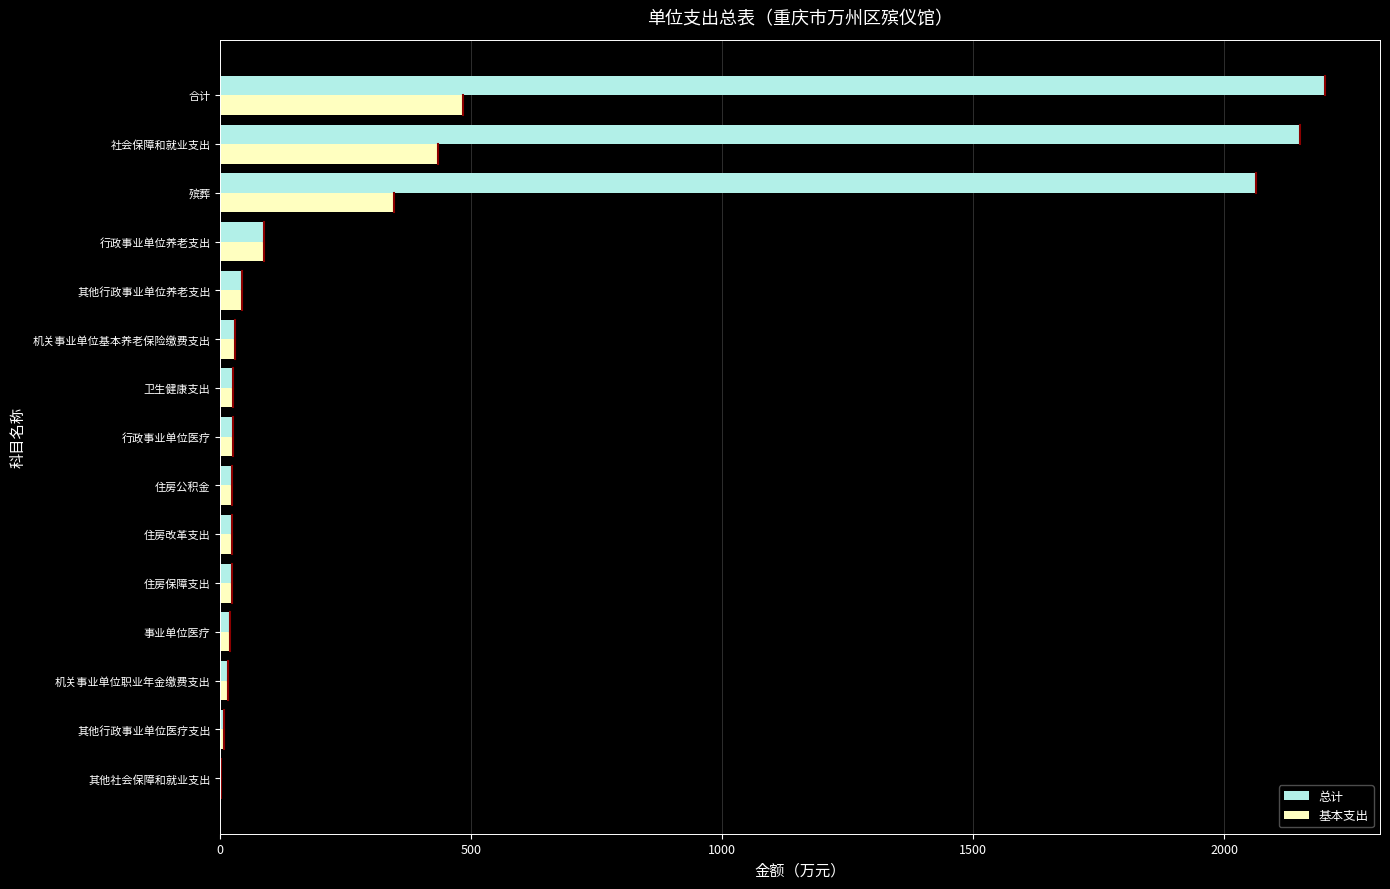

Which series has the largest total across all categories?

总计